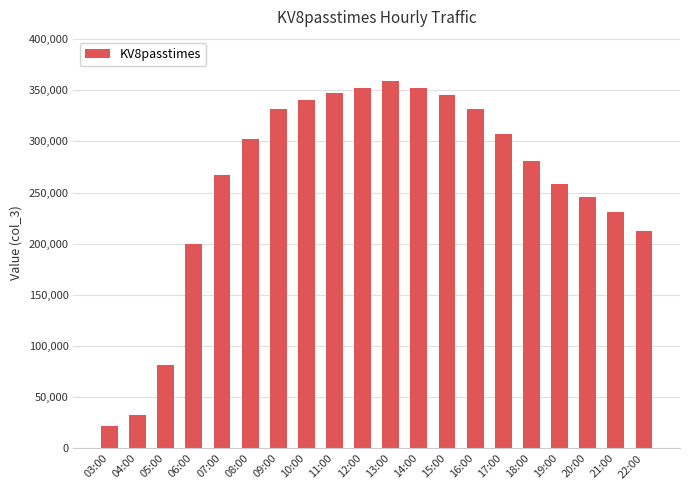

What is the ratio of the value at 20:00 to the value at 16:00?

0.7